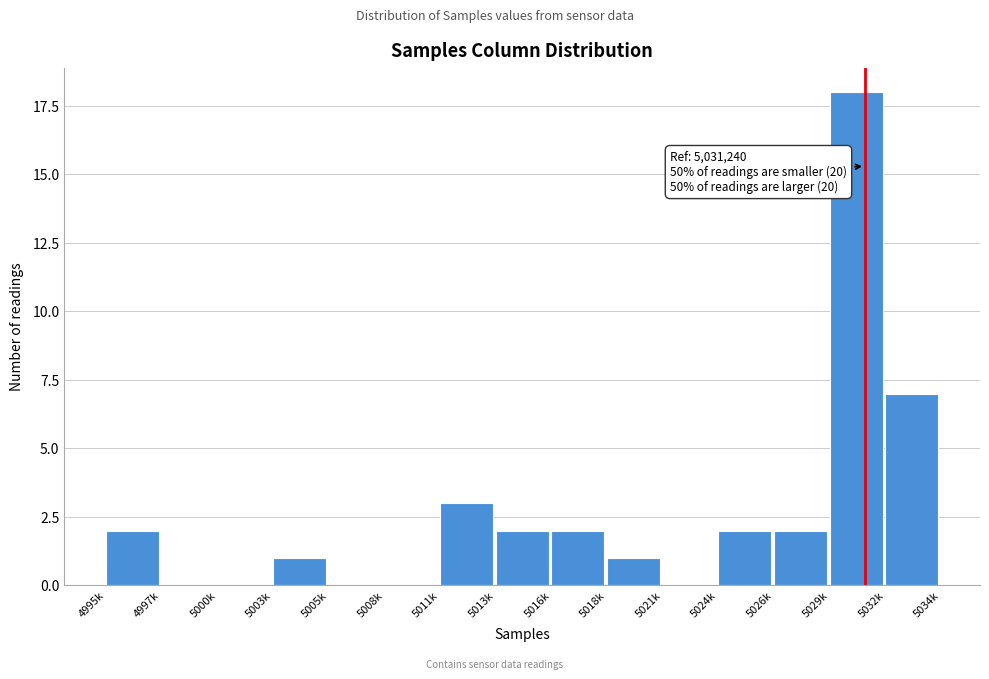

Reading right to left, what are all the values shown in this chart?

5032k=7	5029k=18	5026k=2	5024k=2	5021k=0	5018k=1	5016k=2	5013k=2	5011k=3	5008k=0	5005k=0	5003k=1	5000k=0	4997k=0	4995k=2